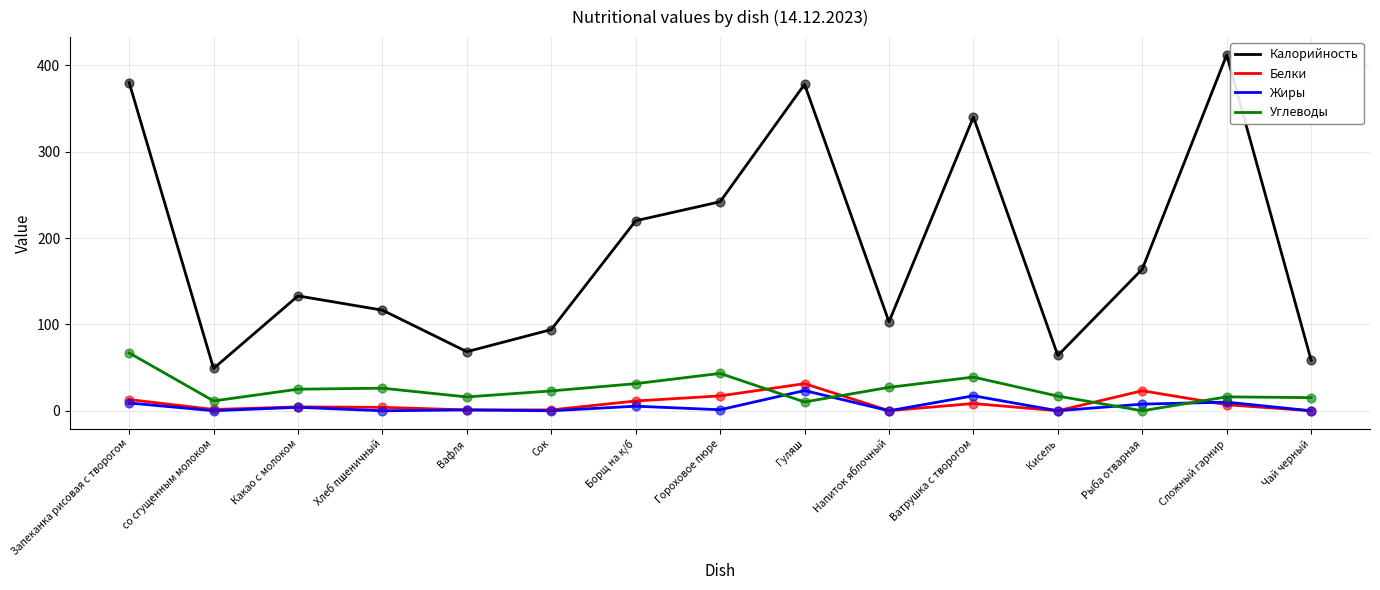

At which category is the sum across all series the highest?

Запеканка рисовая с творогом